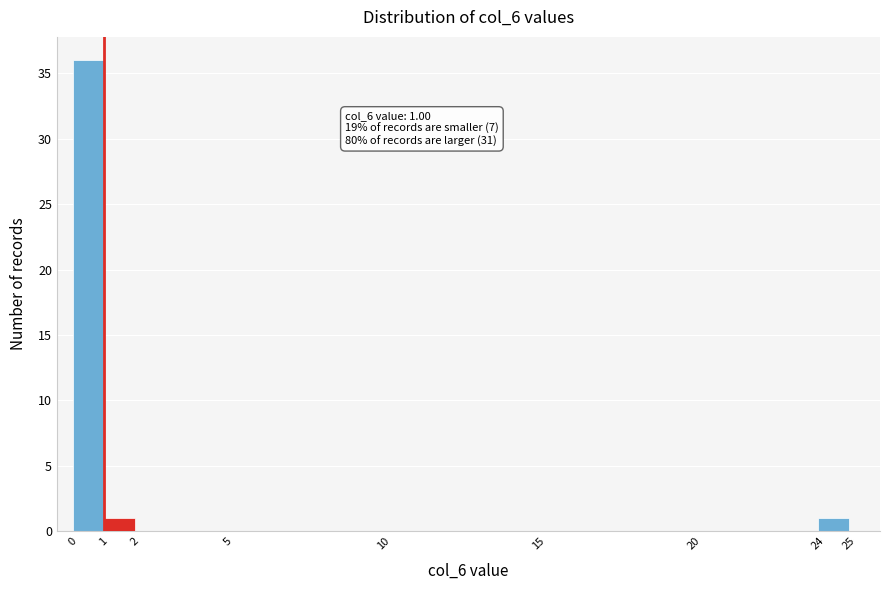

Which range on the x-axis has the tallest bar?

0 to 1